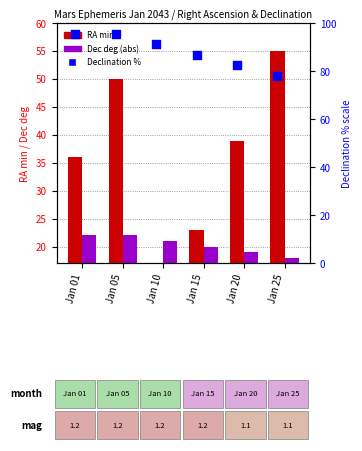

Which series contains the highest Y value?

Declination %